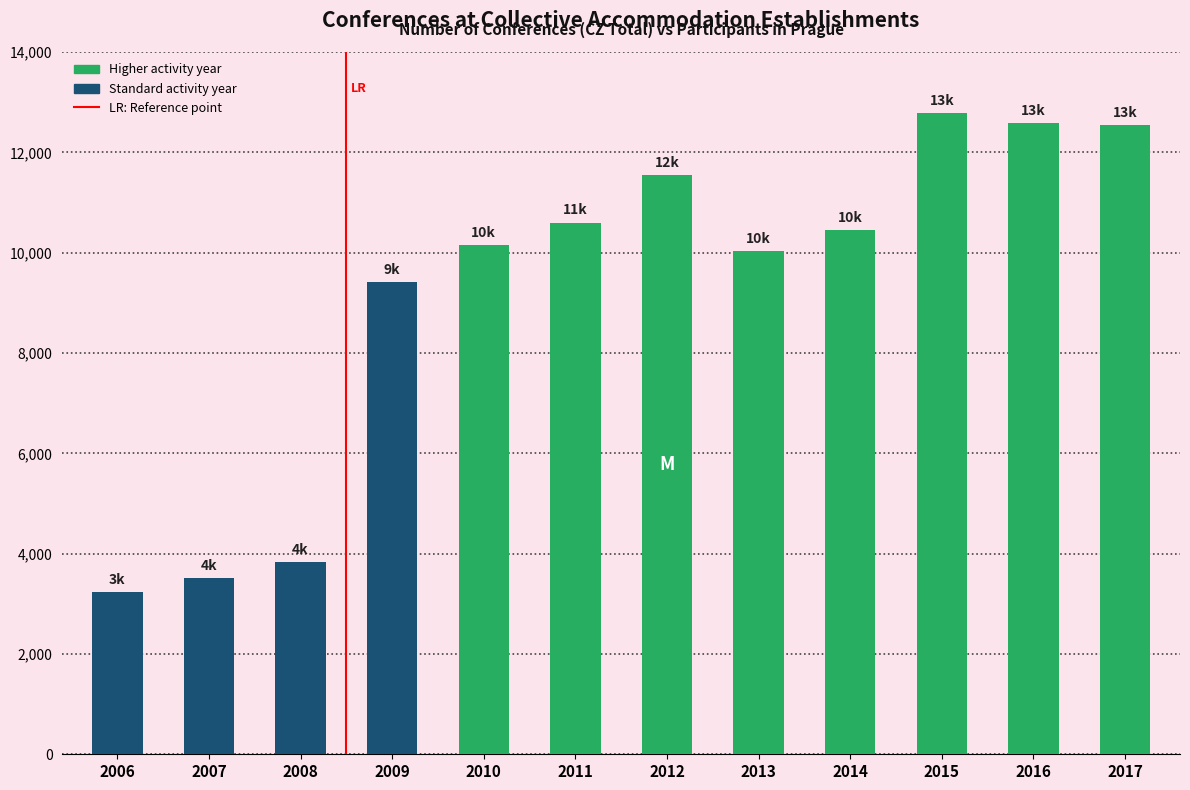

What is the sum of all values?

110690